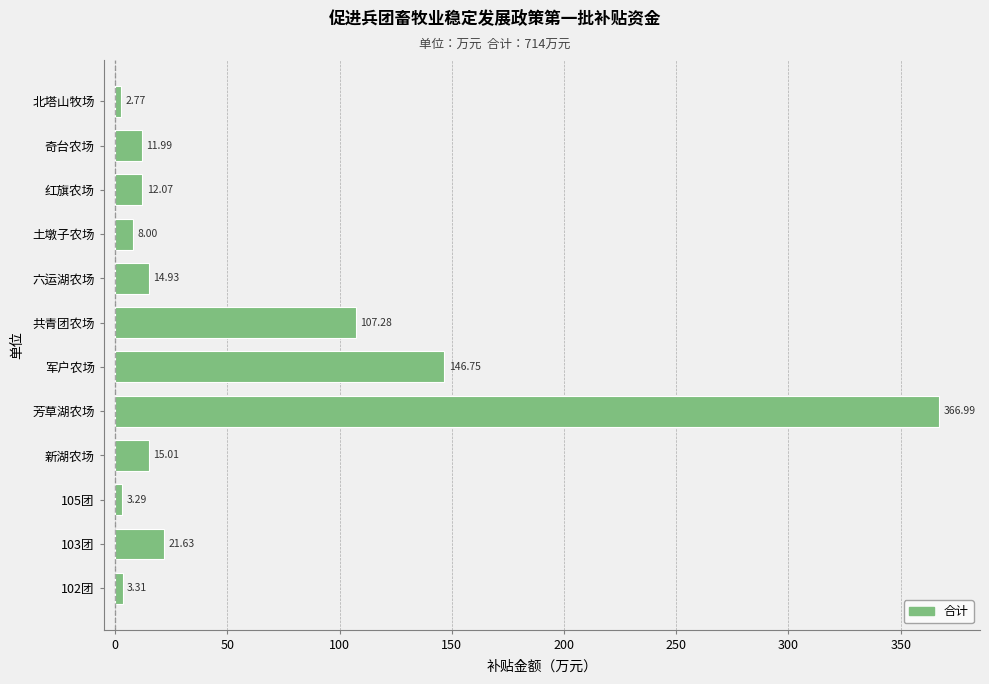

List the labels in order of value, smallest first.

北塔山牧场, 105团, 102团, 土墩子农场, 奇台农场, 红旗农场, 六运湖农场, 新湖农场, 103团, 共青团农场, 军户农场, 芳草湖农场